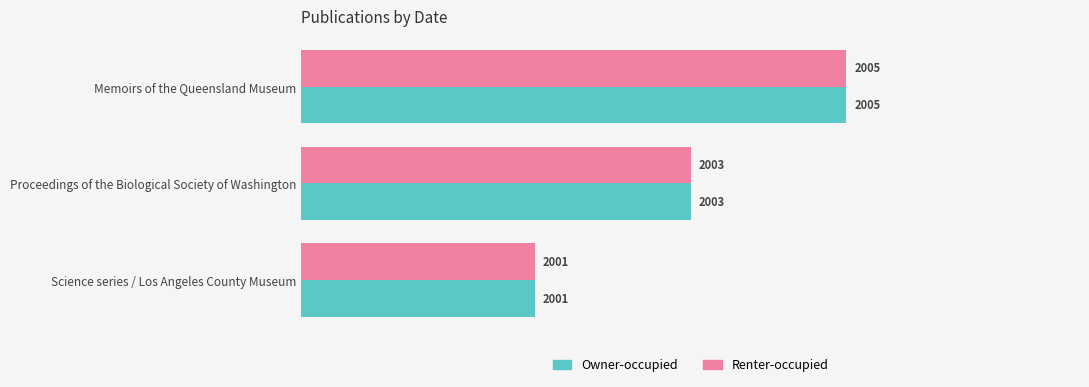

What is the sum of all Renter-occupied values?

6009